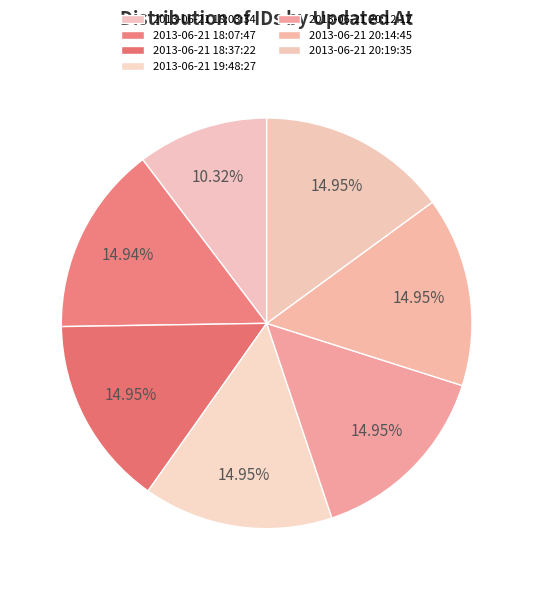

To the nearest percent, what percentage of the pie is 2013-06-21 18:37:22?

15%